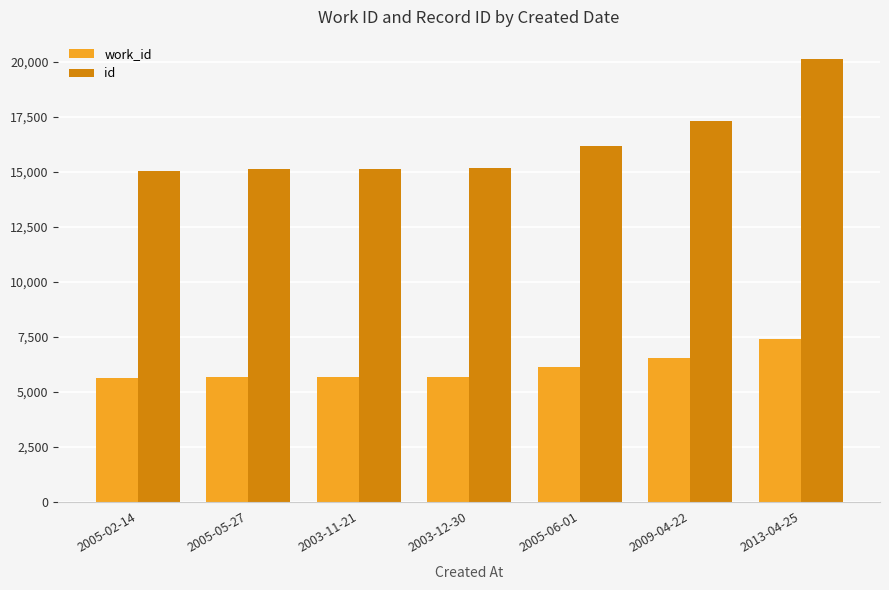

Rank the series by their average value, from highest to lowest.

id, work_id